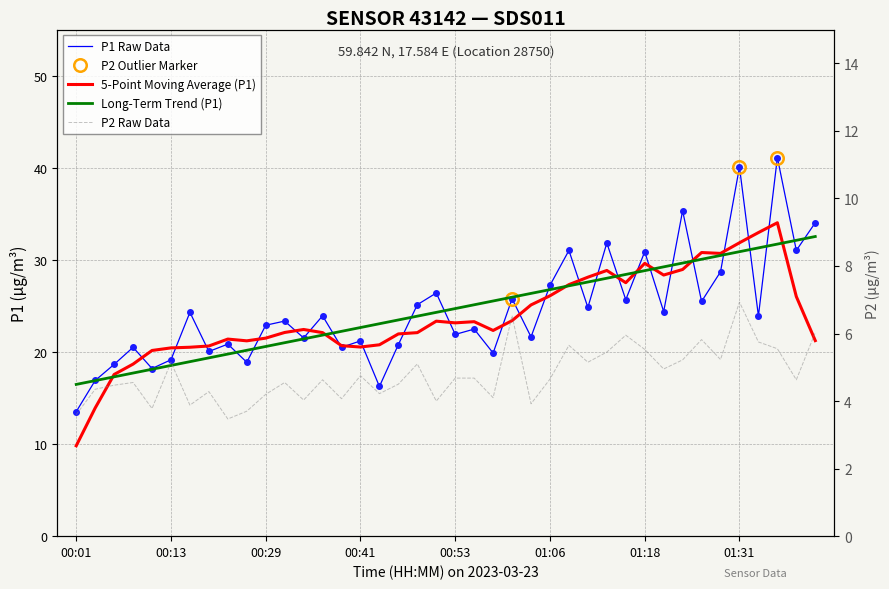

Between 36 and 30, which is larger?

30